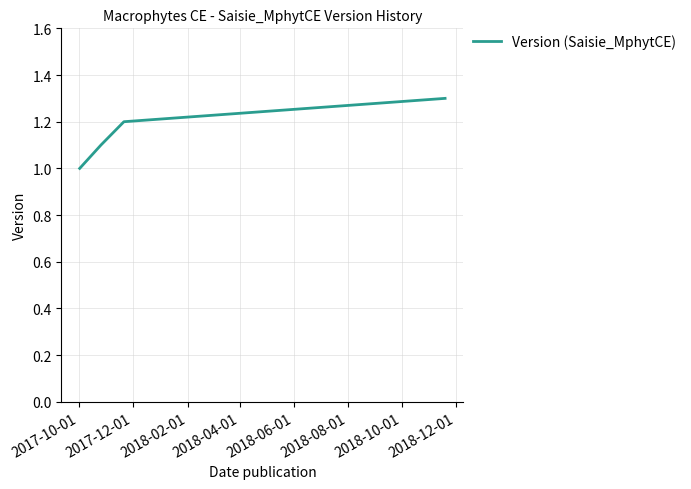

What is the sum of all values?

4.6